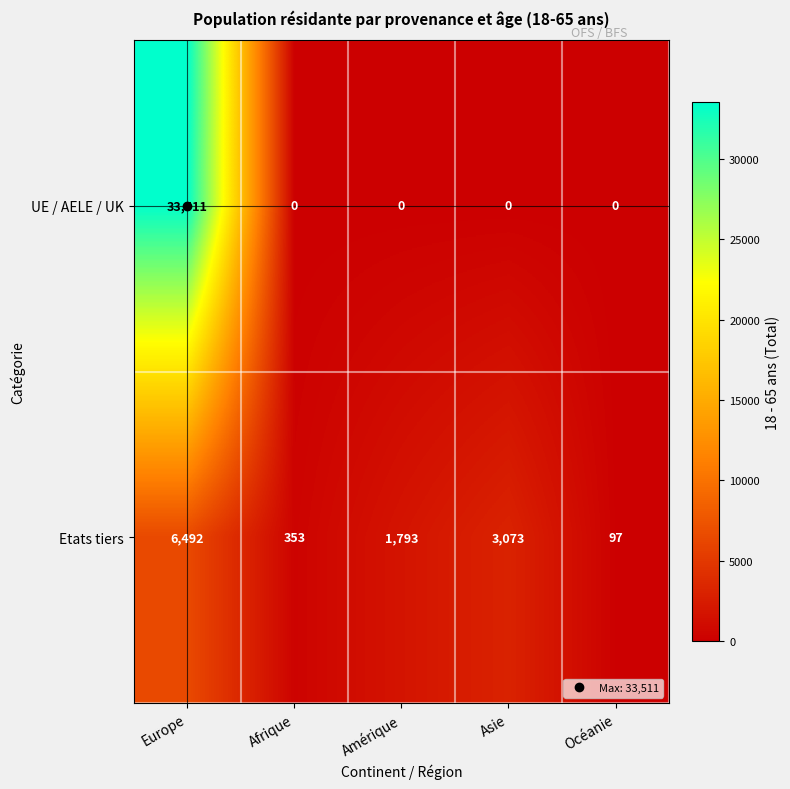

Rank the series by their maximum value, from lowest to highest.

Etats tiers, UE / AELE / UK